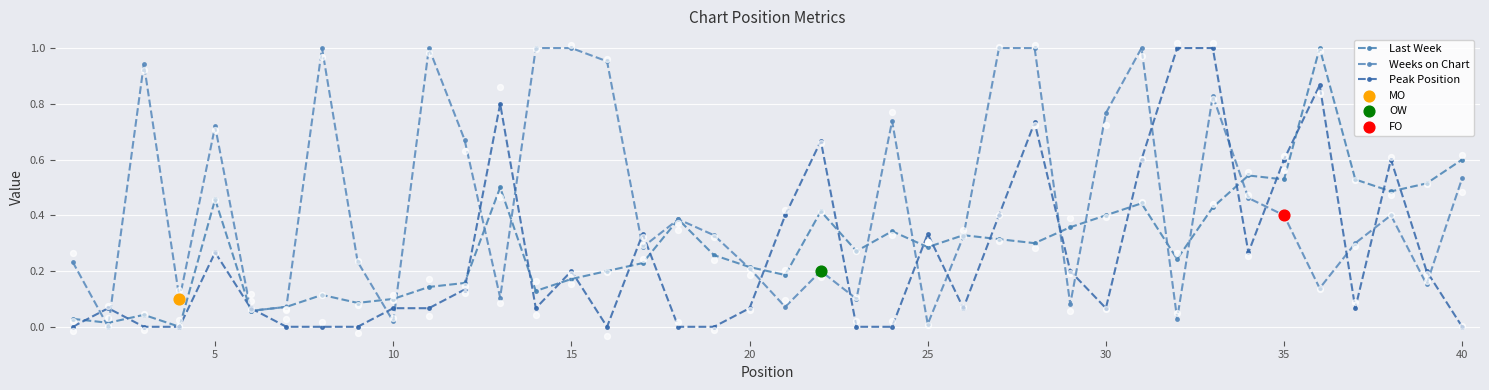

Which series contains the highest Y value?

Weeks on Chart